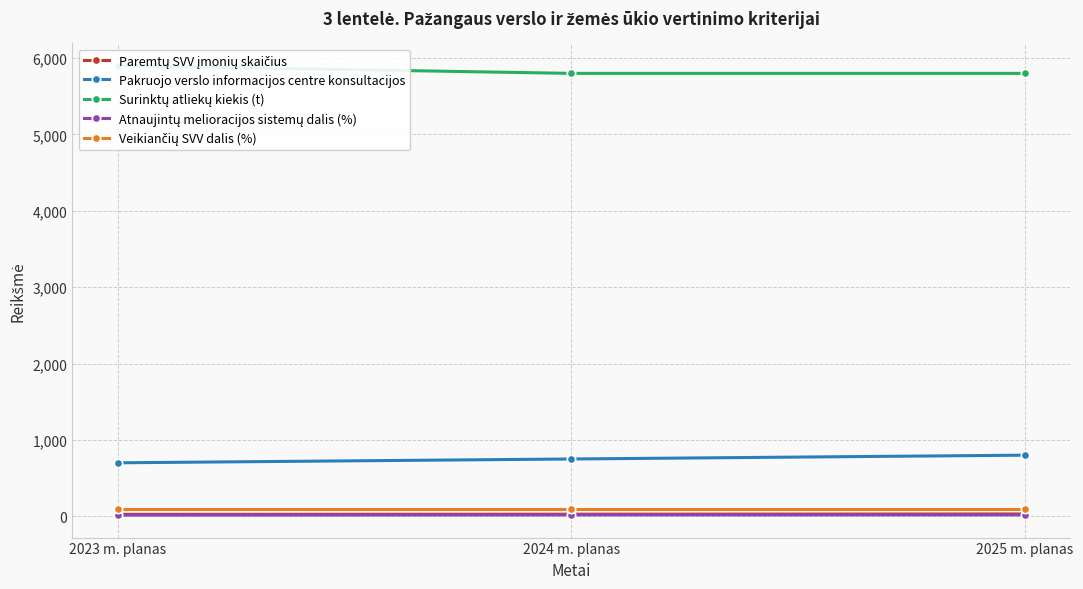

Reading right to left, transcribe all the data shown in this chart.

Paremtų SVV įmonių skaičius: 30	27	25
Pakruojo verslo informacijos centre konsultacijos: 800	750	700
Surinktų atliekų kiekis (t): 5800	5800	5900
Atnaujintų melioracijos sistemų dalis (%): 18	18	15
Veikiančių SVV dalis (%): 90	90	90